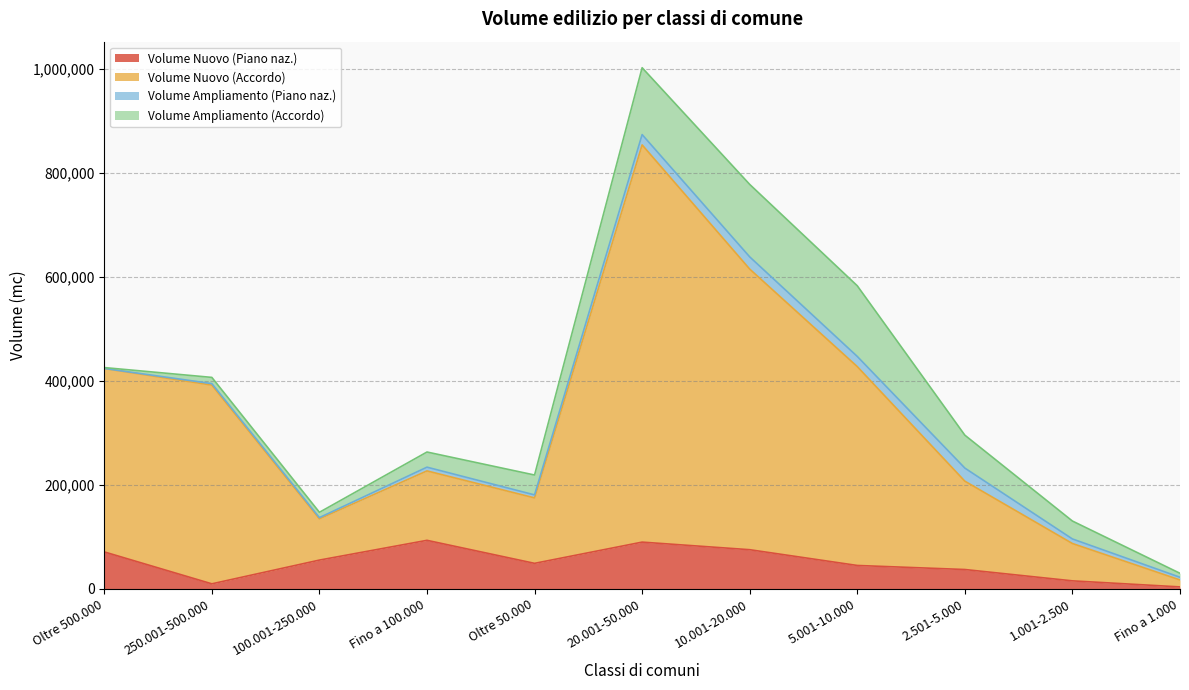

What position from the left is Oltre 50.000?

5